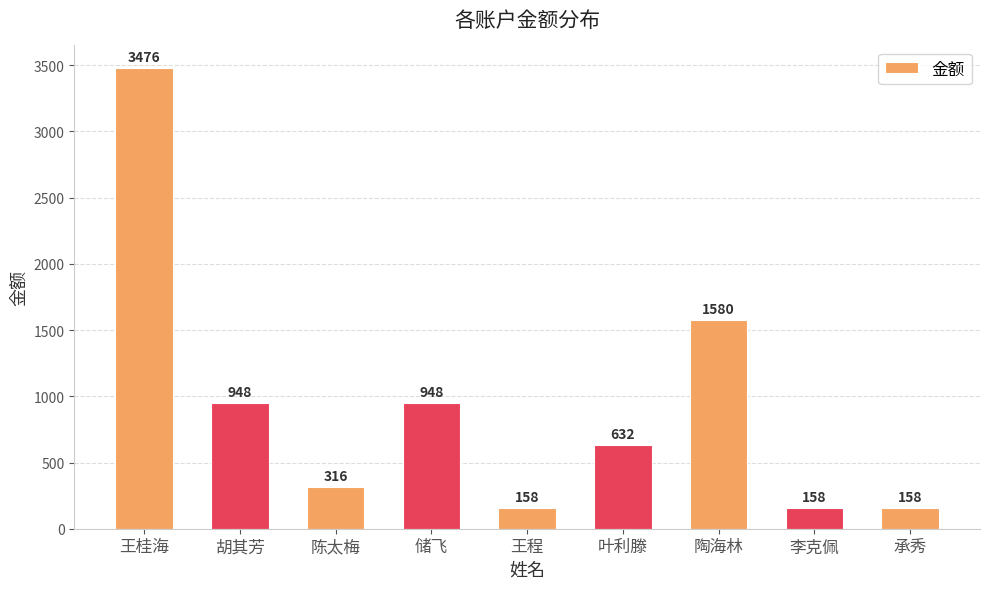

What is the difference between the maximum and minimum values?

3318